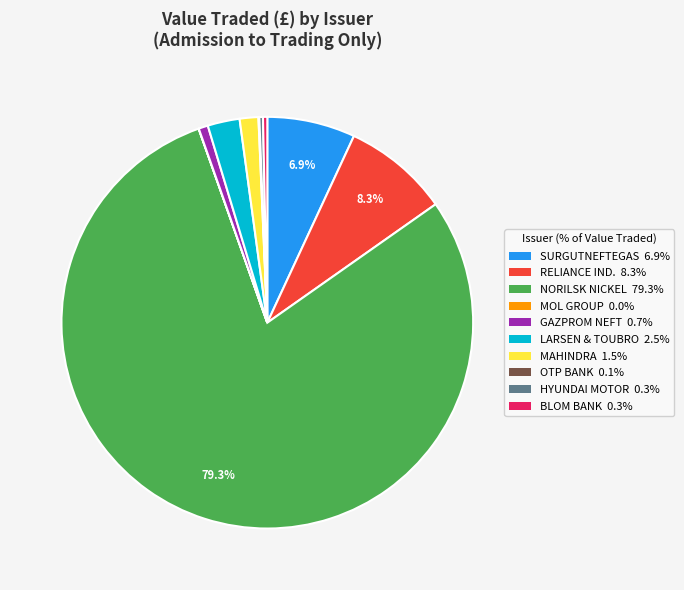

Is there any slice that represents more than half of the pie?

Yes